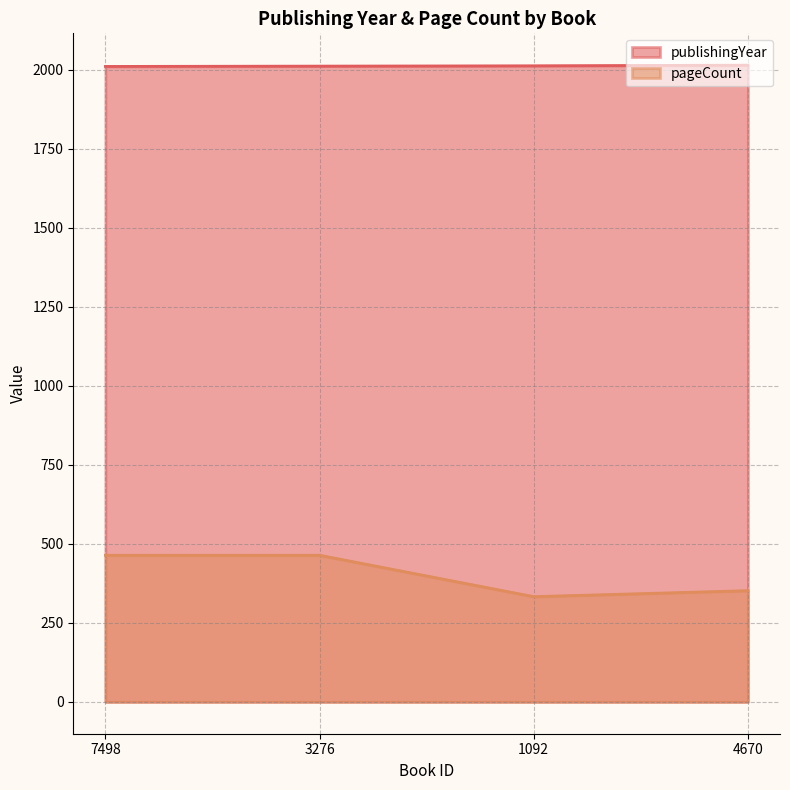

Count the number of categories in the chart.

4